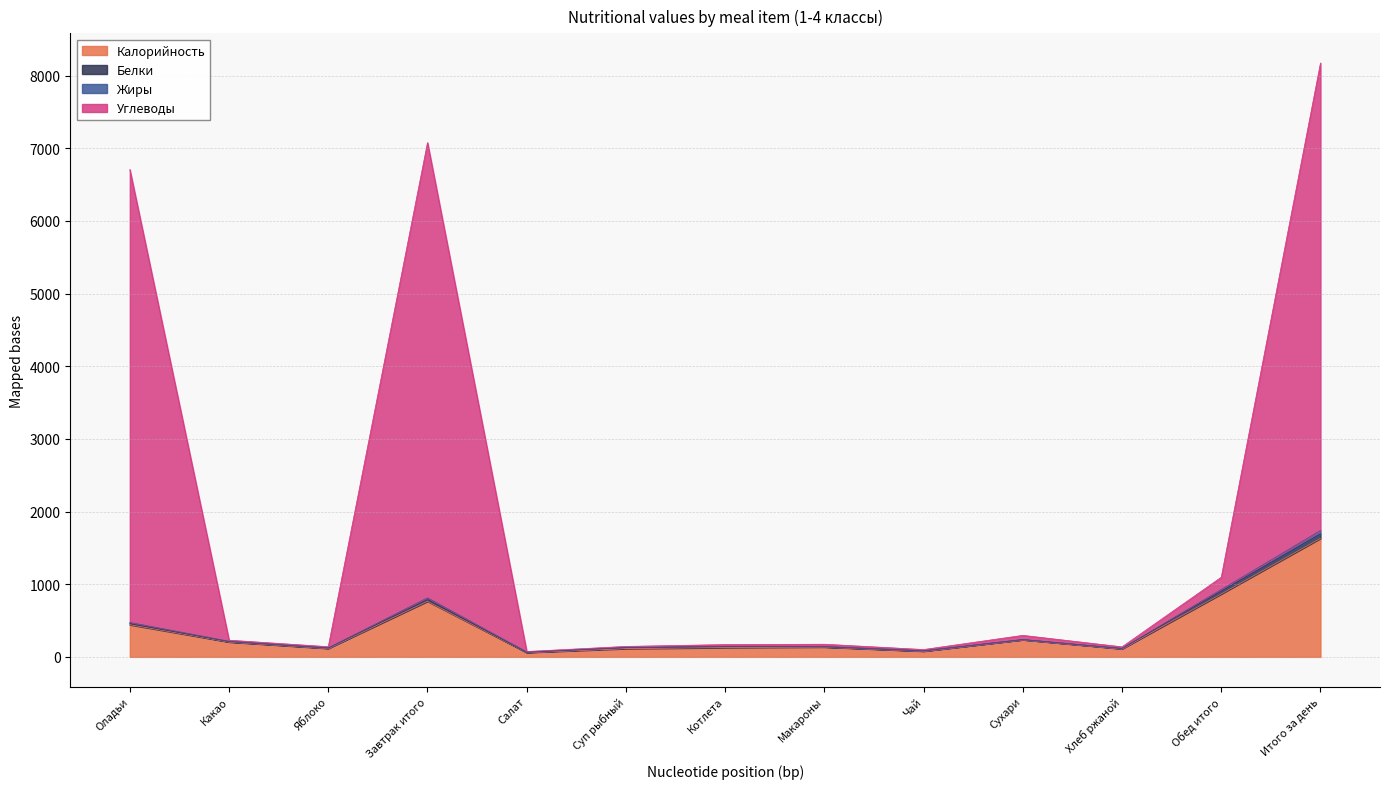

Rank the categories by Калорийность value from highest to lowest.

Итого за день, Обед итого, Завтрак итого, Оладьи, Сухари, Какао, Макароны, Котлета, Яблоко, Суп рыбный, Хлеб ржаной, Чай, Салат